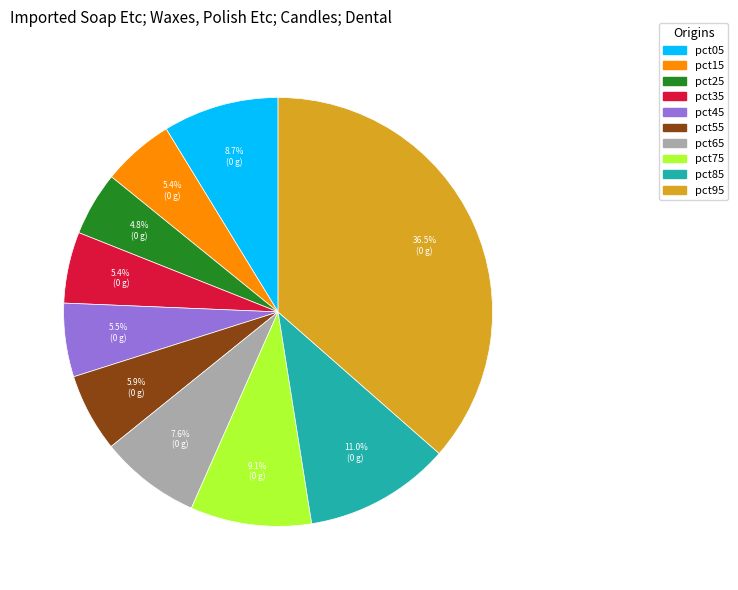

How many segments does this pie chart have?

10